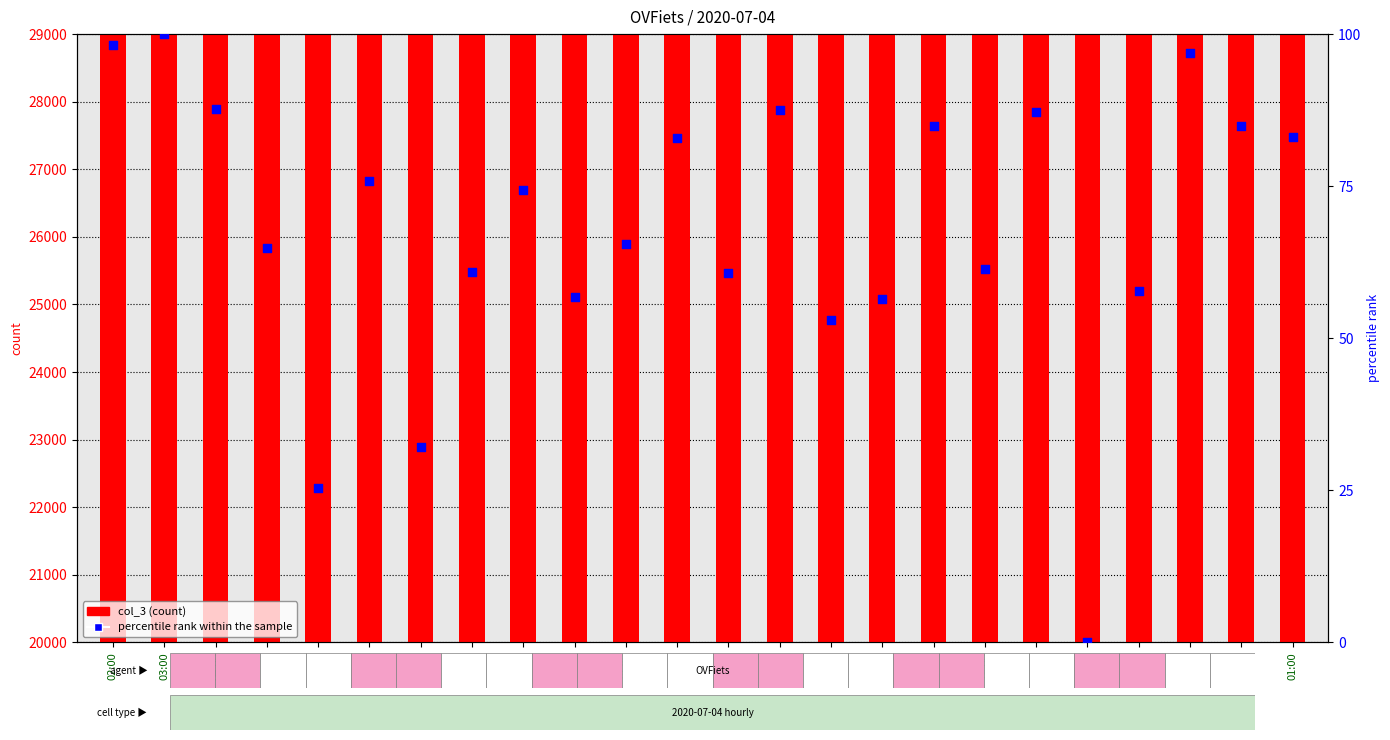

Which series has the largest Y range (max minus min)?

col_3